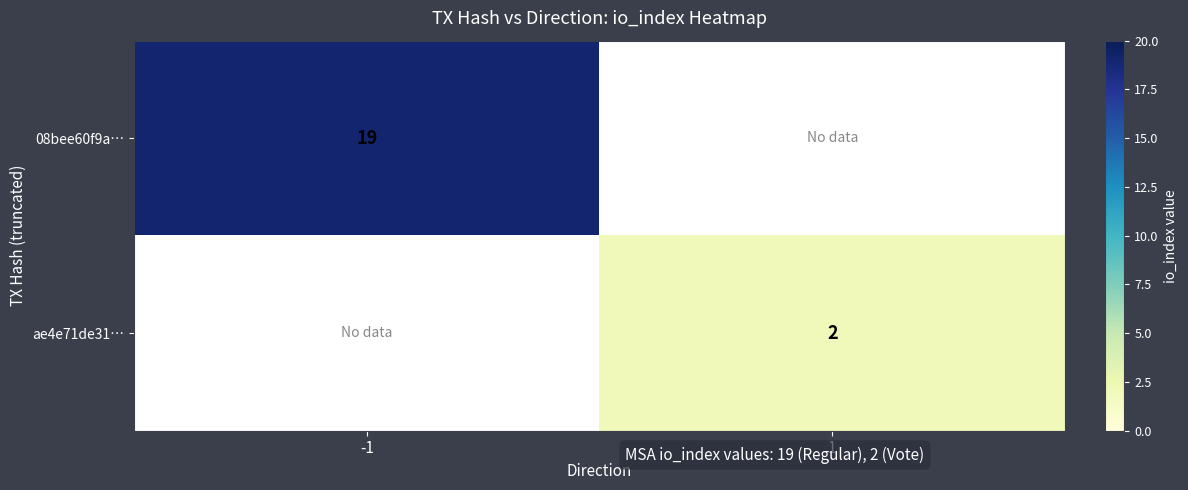

Is it true that ae4e71de31… equals 1 at 1?

False